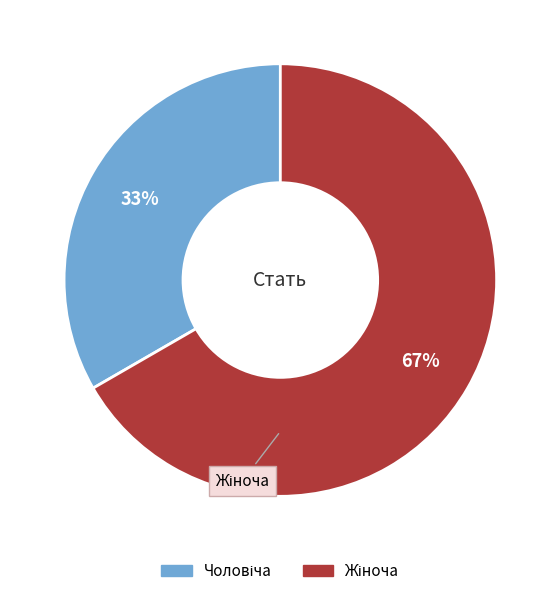

To the nearest percent, what portion does Чоловіча represent?

33%